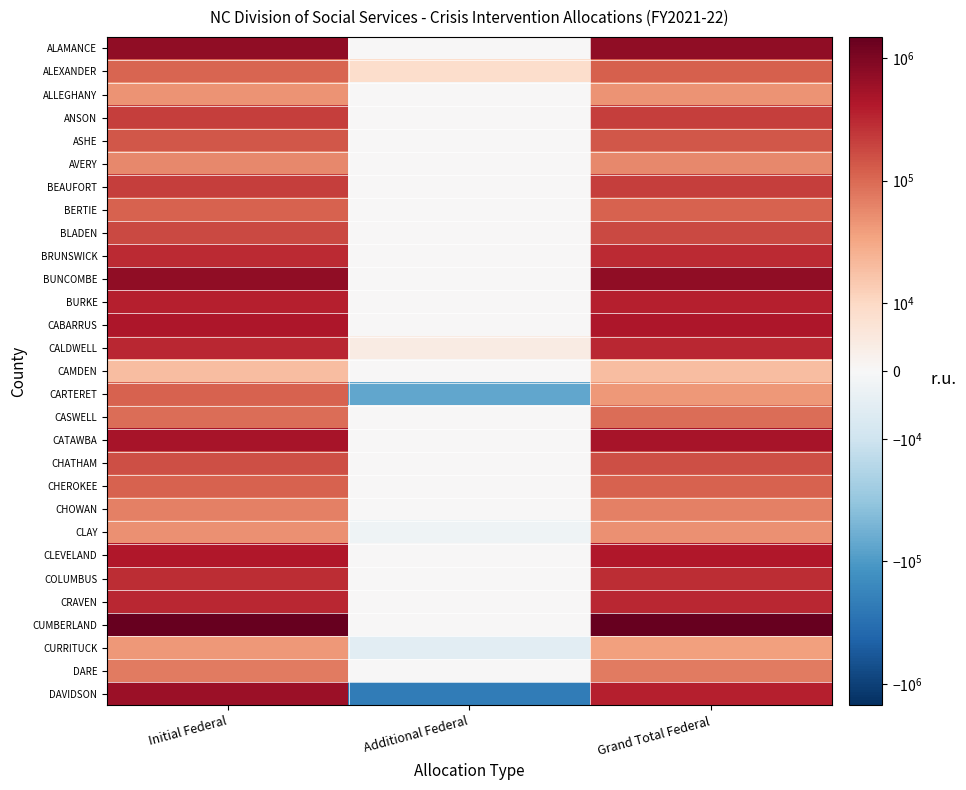

Which has a higher value, Additional Federal or Grand Total Federal?

Grand Total Federal